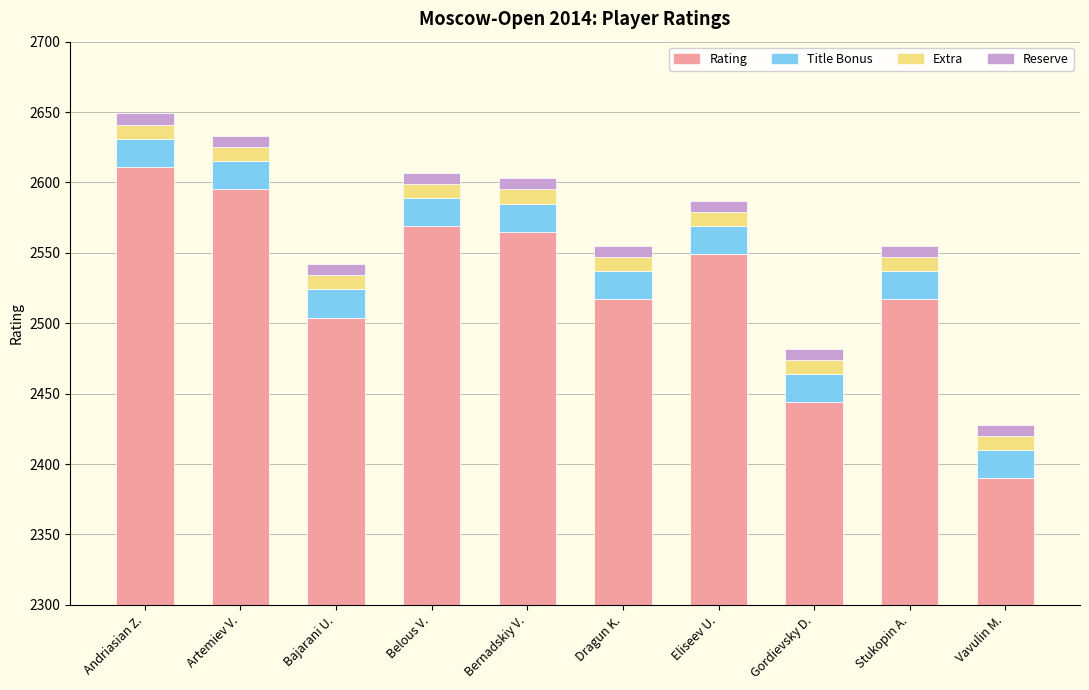

What are all the series names shown in the legend?

Rating, Title Bonus, Extra, Reserve